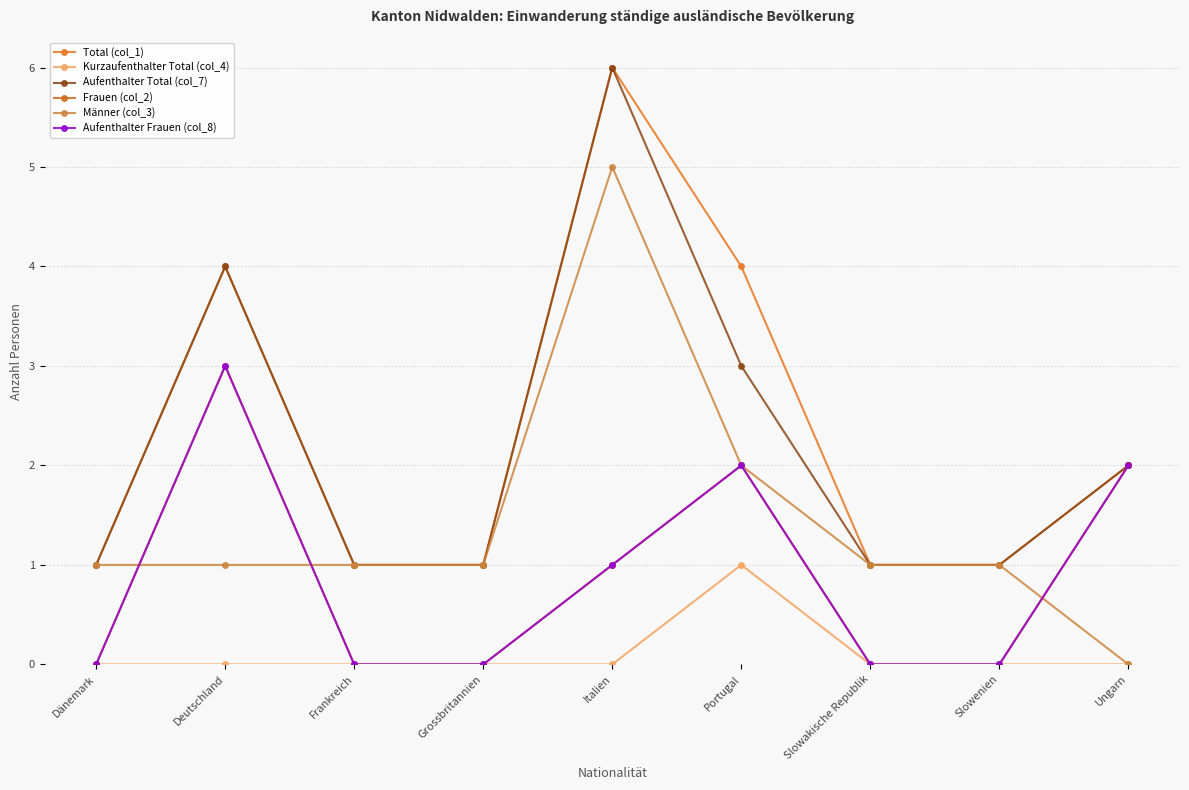

Reading left to right, list all the values displayed in this chart.

Total (col_1): 1	4	1	1	6	4	1	1	2
Kurzaufenthalter Total (col_4): 0	0	0	0	0	1	0	0	0
Aufenthalter Total (col_7): 1	4	1	1	6	3	1	1	2
Frauen (col_2): 0	3	0	0	1	2	0	0	2
Männer (col_3): 1	1	1	1	5	2	1	1	0
Aufenthalter Frauen (col_8): 0	3	0	0	1	2	0	0	2